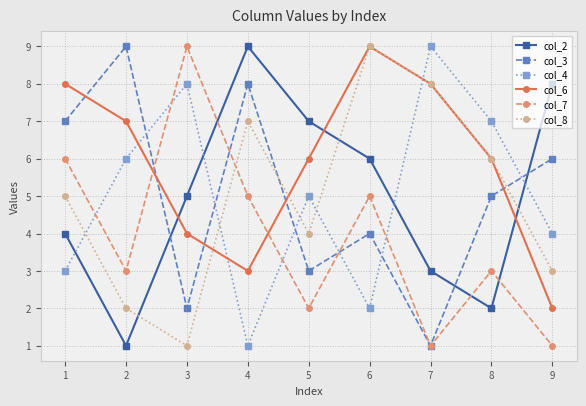

Where does the col_4 series first go above 5?

2